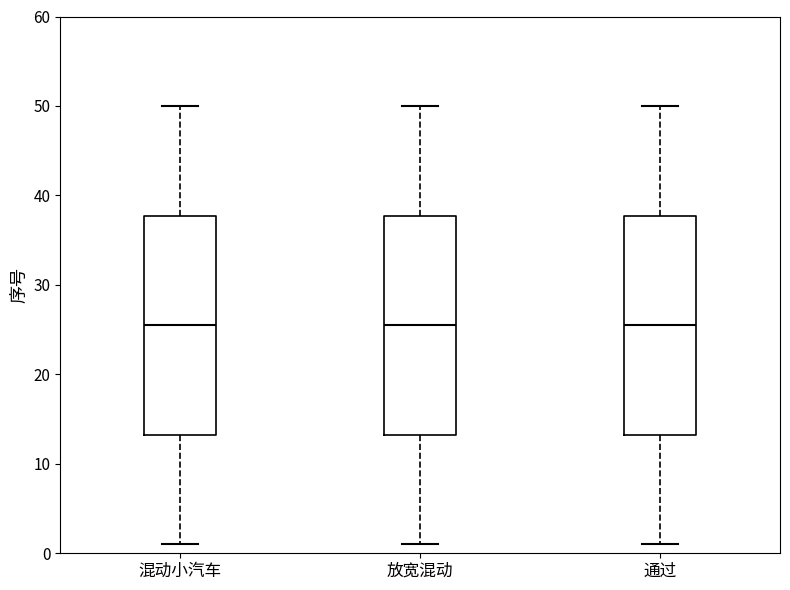

Where does the upper whisker of the box for 通过 end on the y-axis? The values are not printed on the chart, so give them approximately, as read against the axis.

50